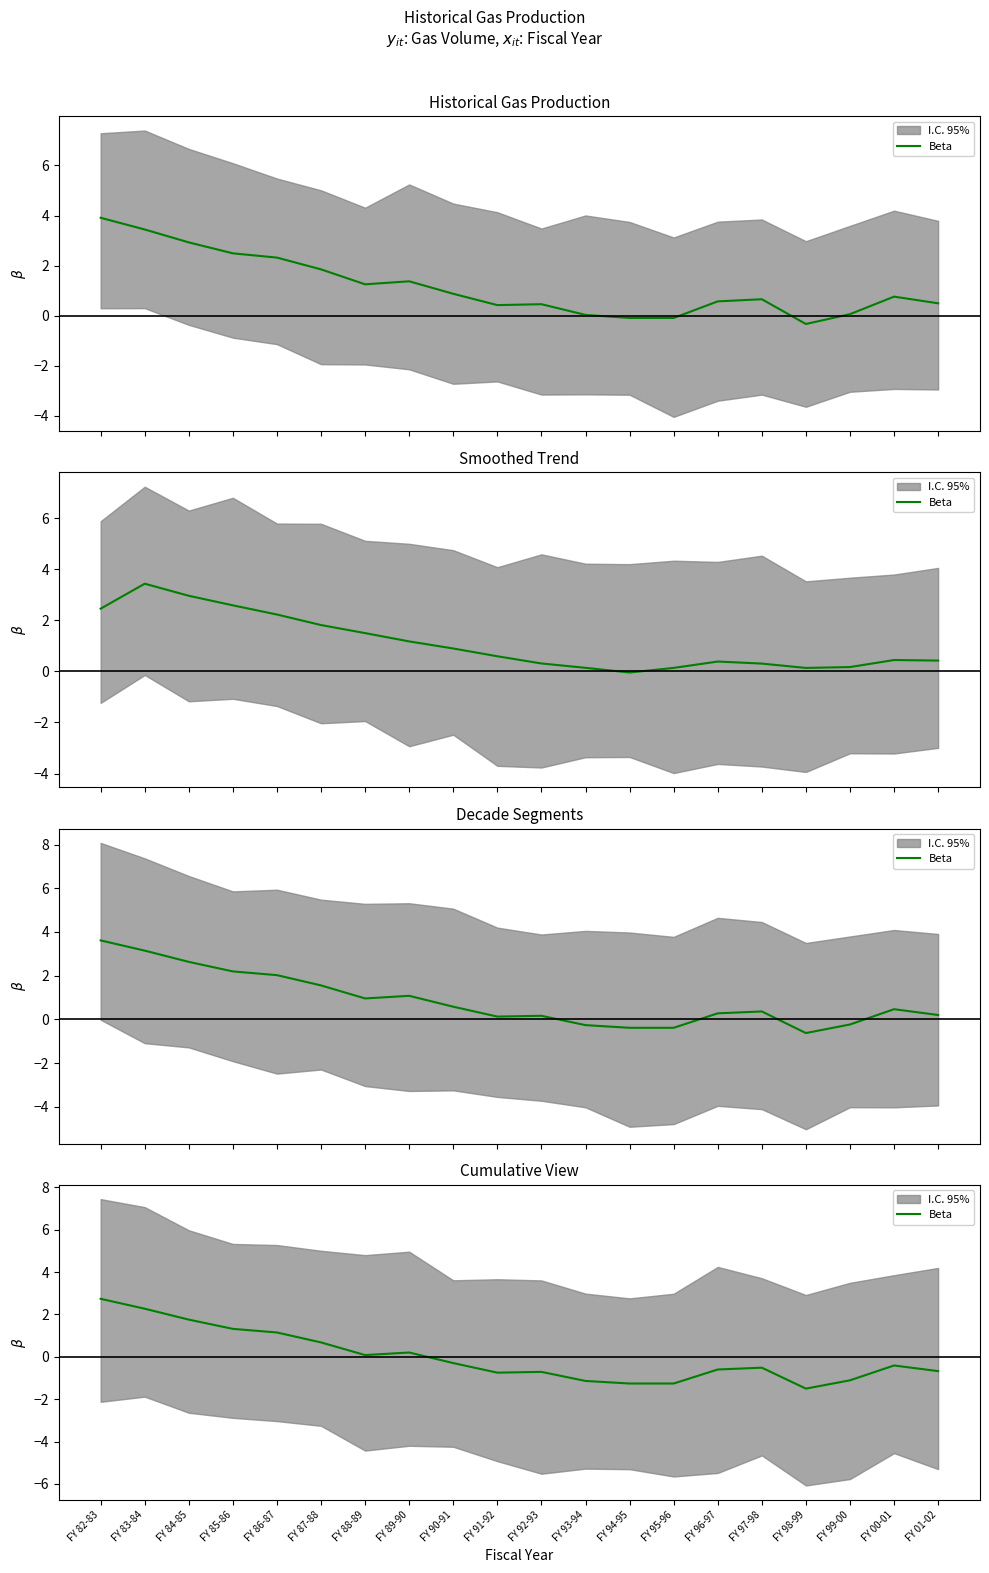

Count the number of values greater than 0.

8